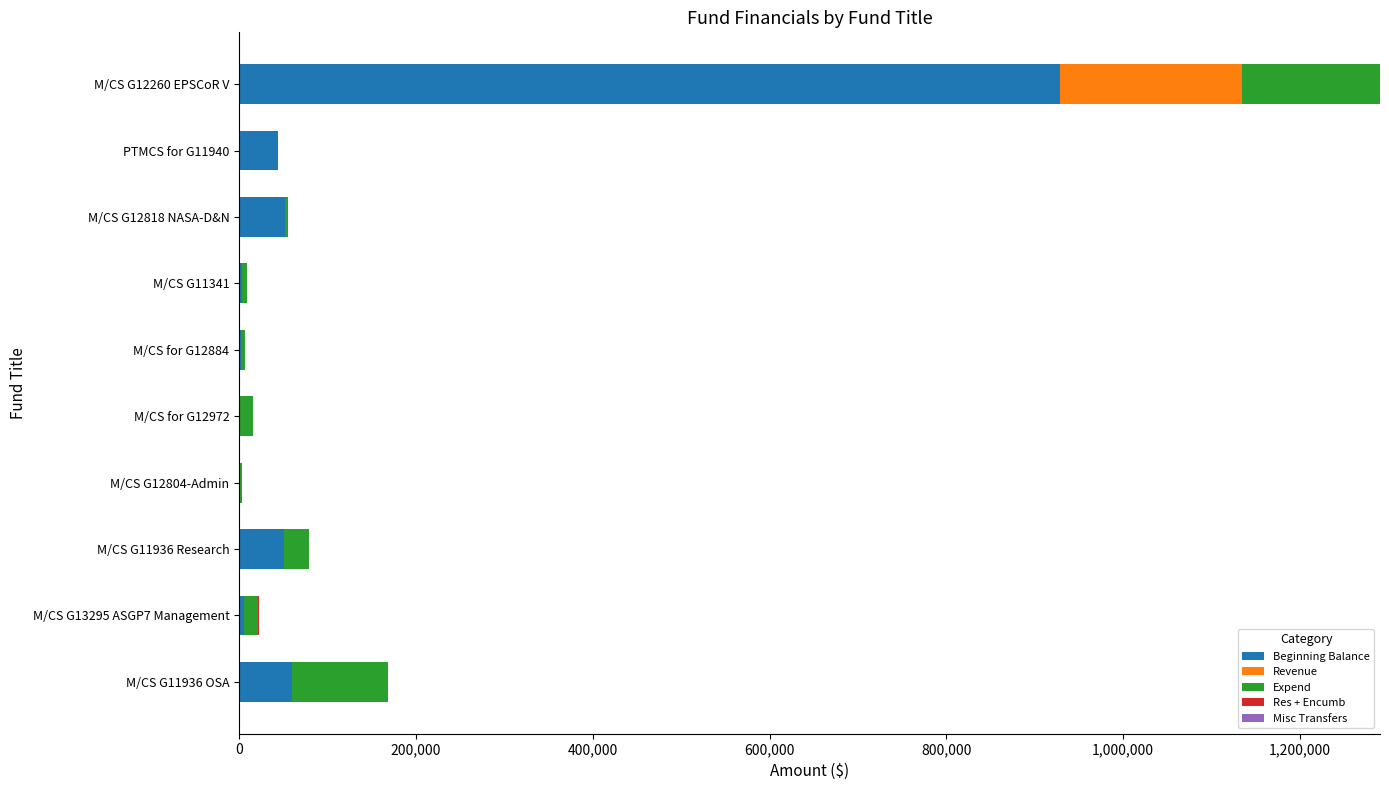

What is the total value across all series at M/CS G12260 EPSCoR V?

1290473.3